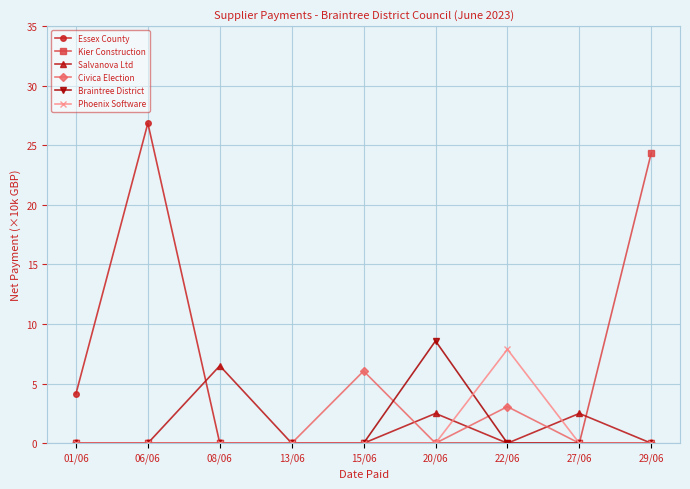

At which category does Essex County reach its first local peak?

06/06